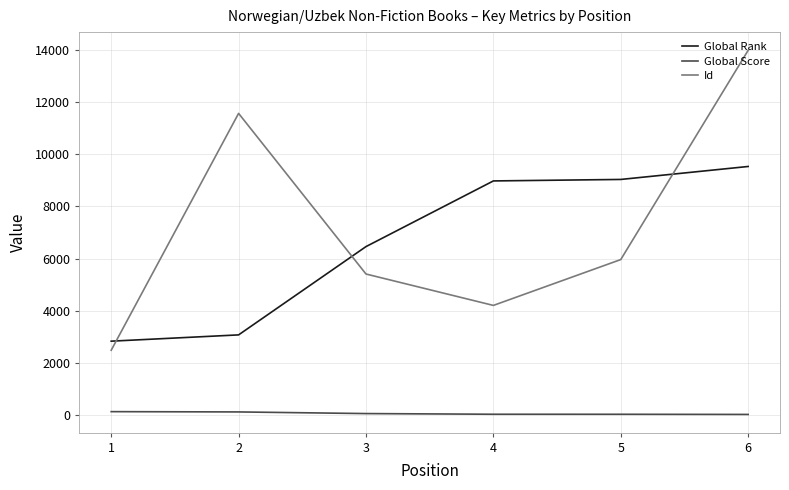

True or false: Global Rank and Global Score intersect in this chart.

False